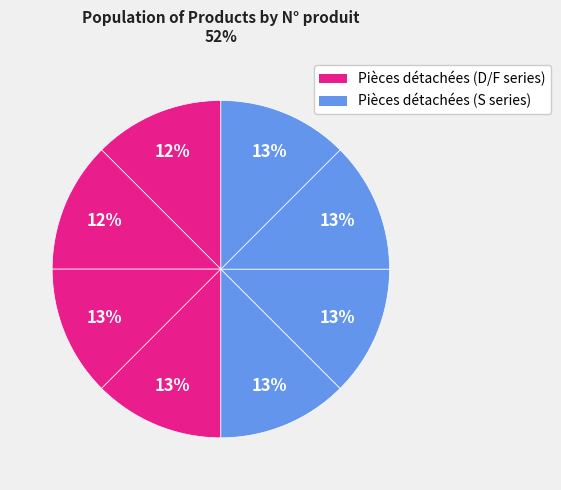

How many segments does this pie chart have?

8